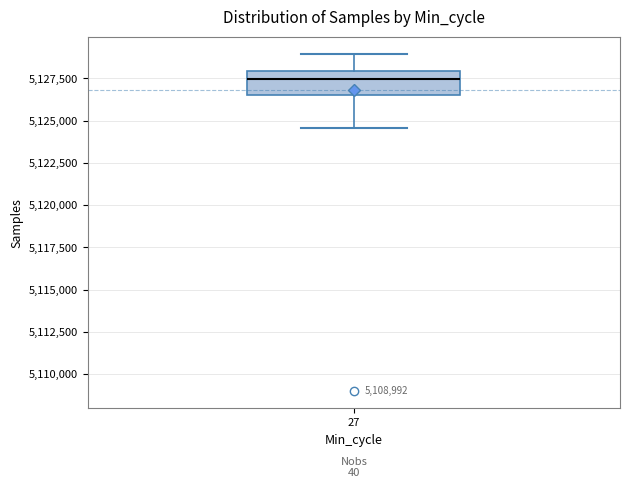

Read this box plot against the y-axis: the position of the median line, the range covered by the box, and the ends of both whiskers. The values are not printed on the chart, so give them approximately, as read against the axis.

median 5127500, box 5126500 to 5128000, whiskers 5124500 to 5129000